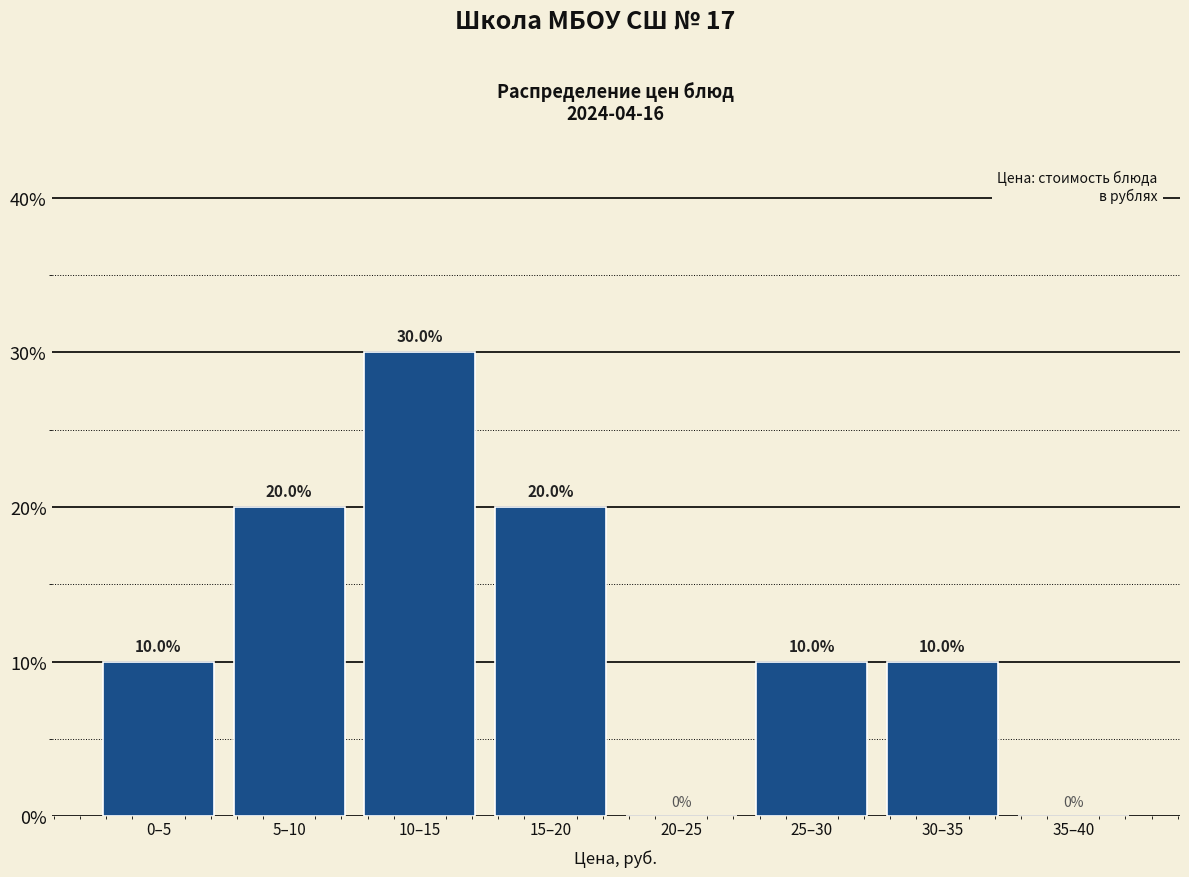

Are the bars horizontal?

No